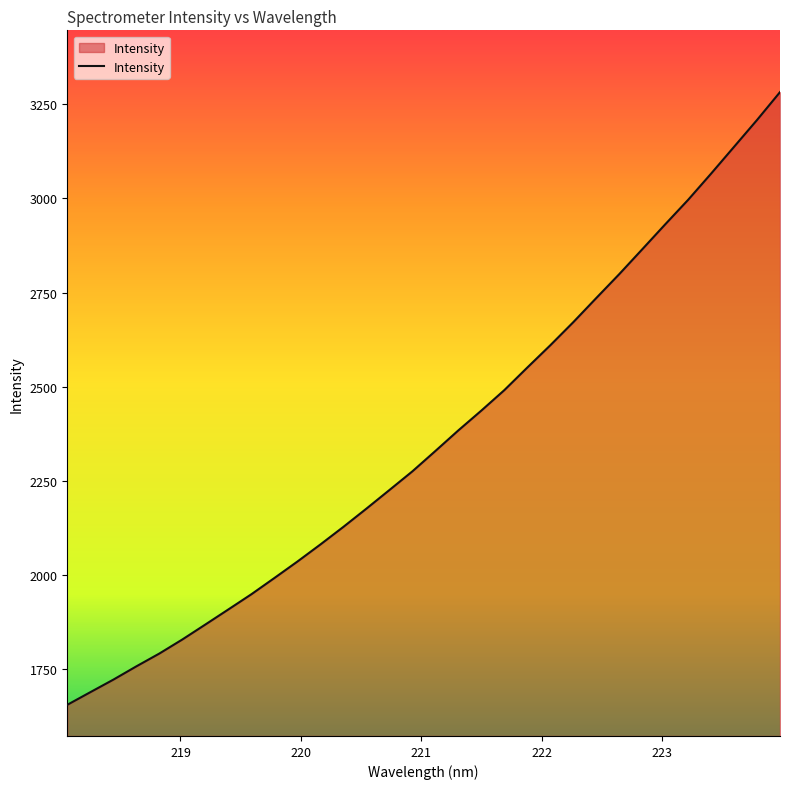

What is the minimum value shown in the chart?

1655.0